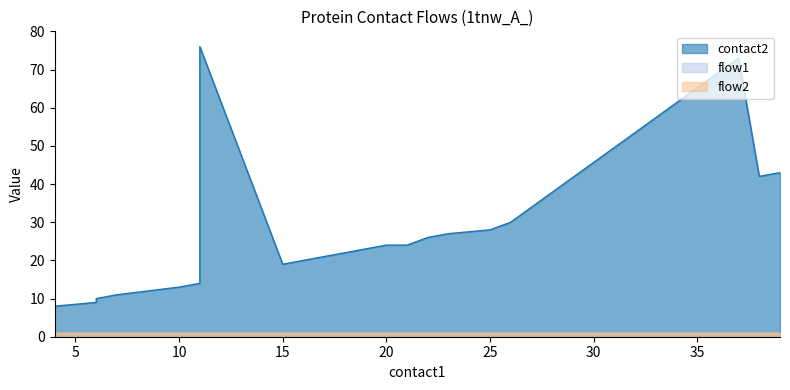

Between 6 and 7, which is larger?

7